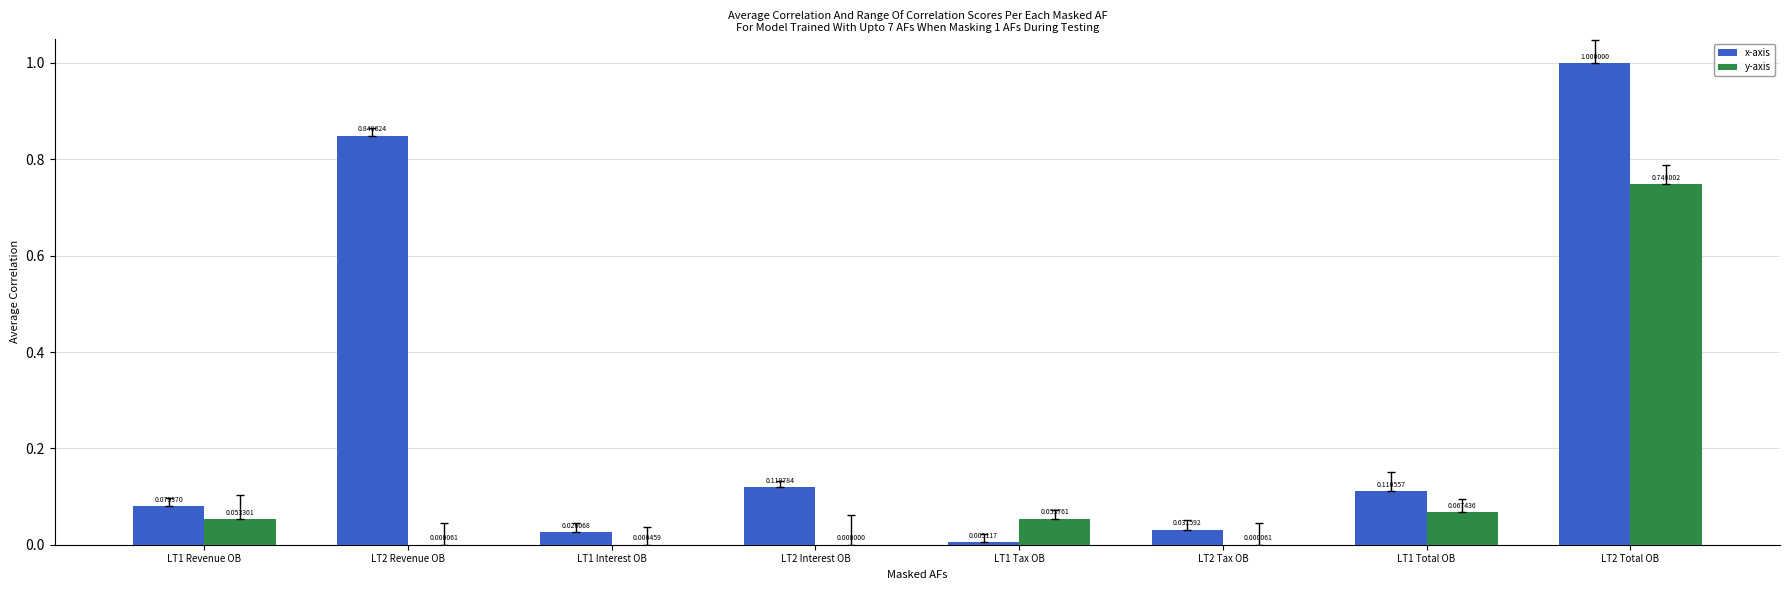

What is the label of the 8th bar from the left?

LT2 Total OB